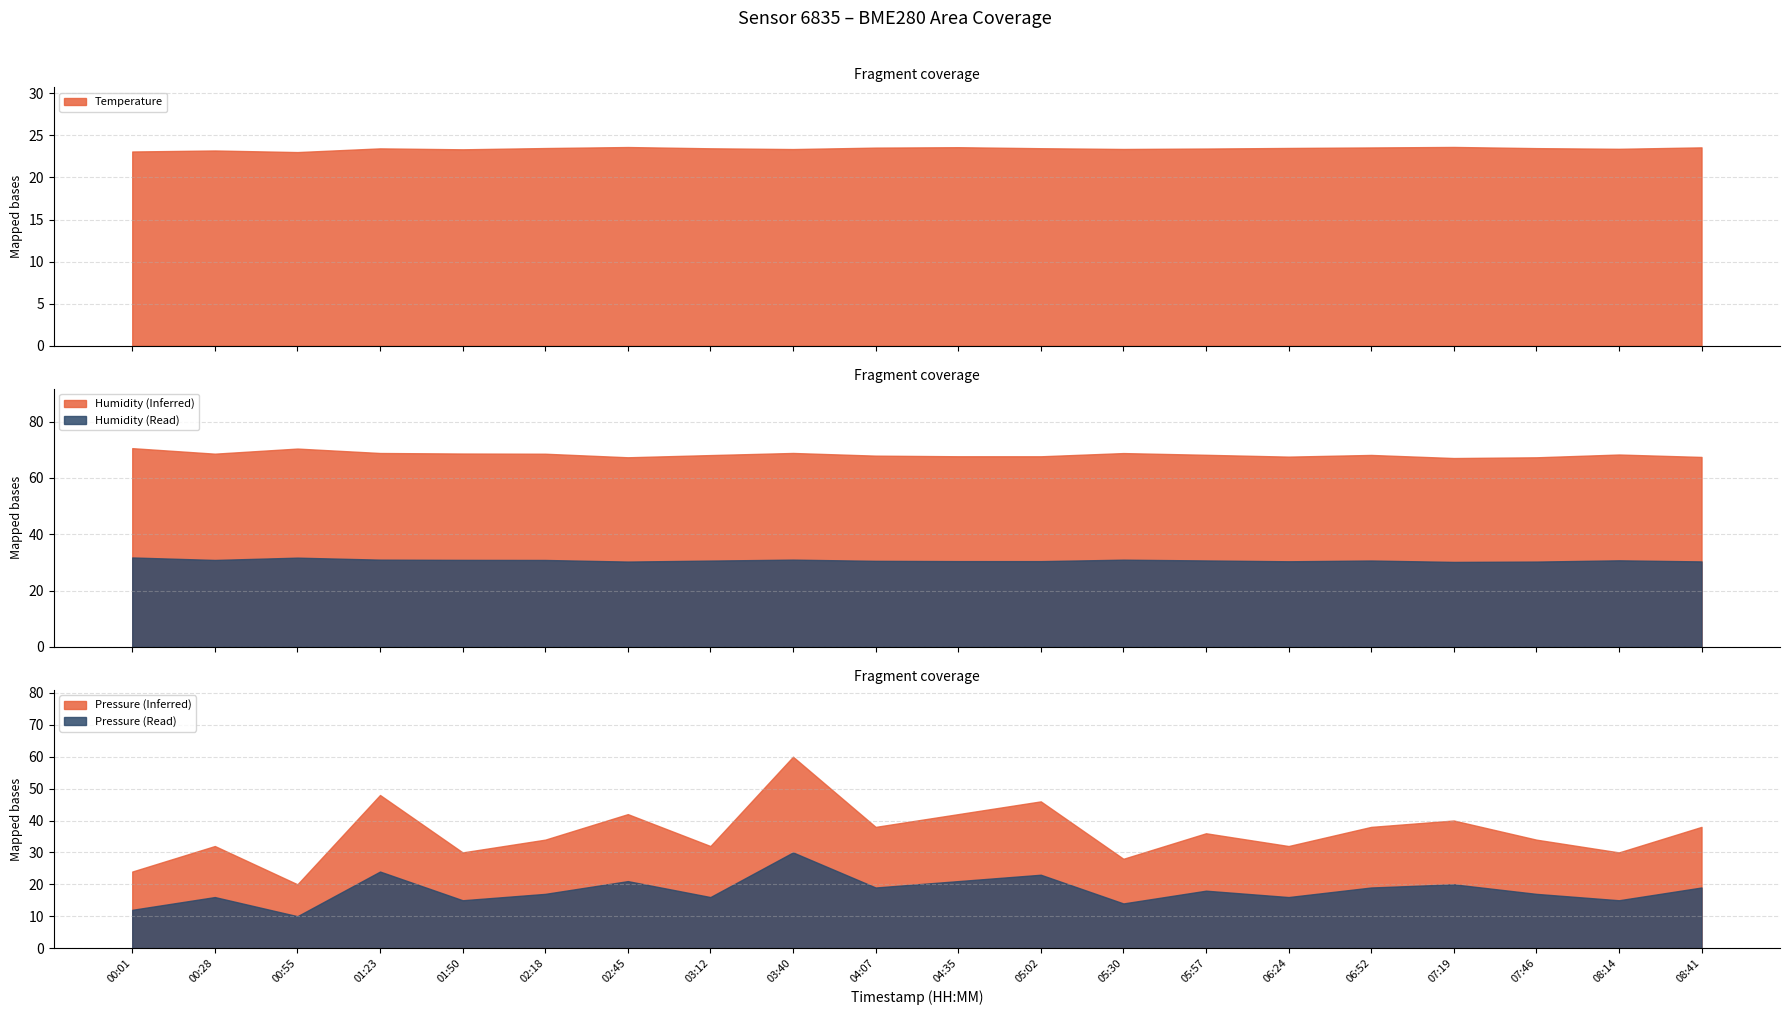

How many lines are shown in the chart?

3